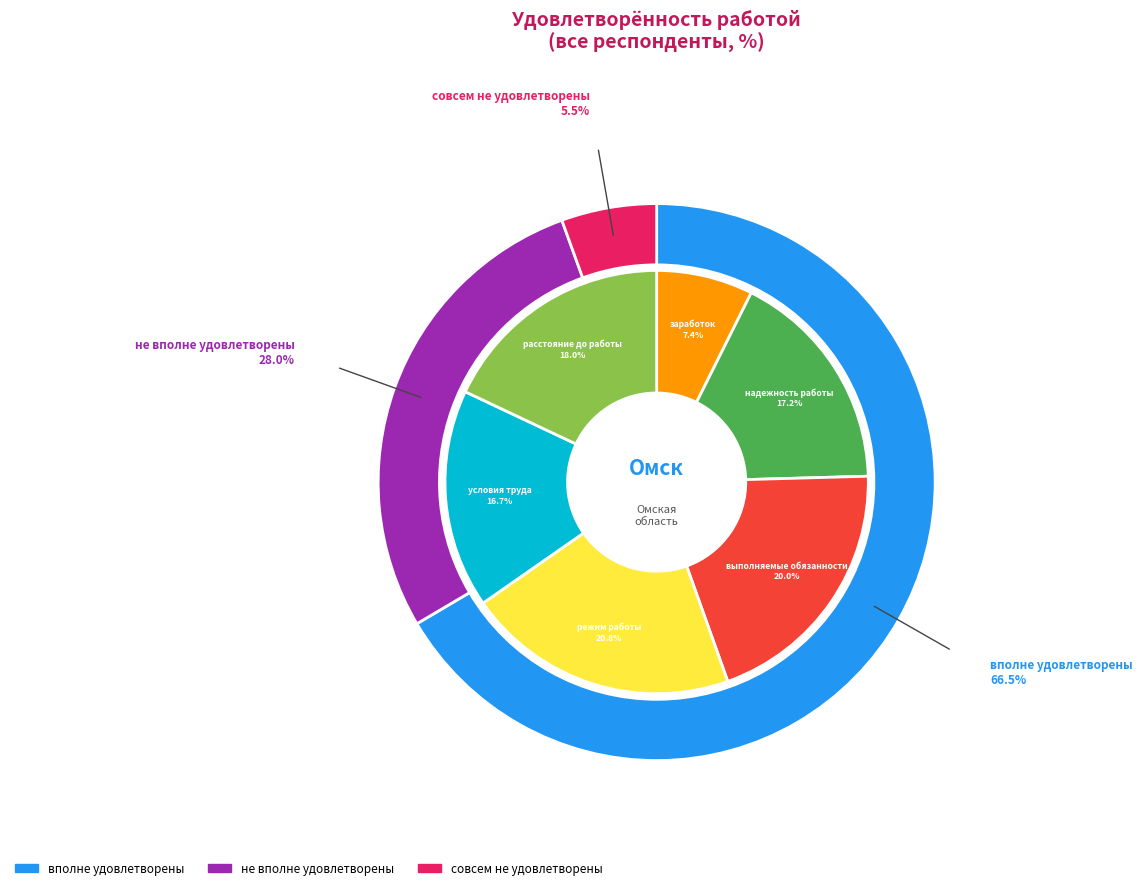

Which category has the smallest portion of the pie?

совсем не удовлетворены